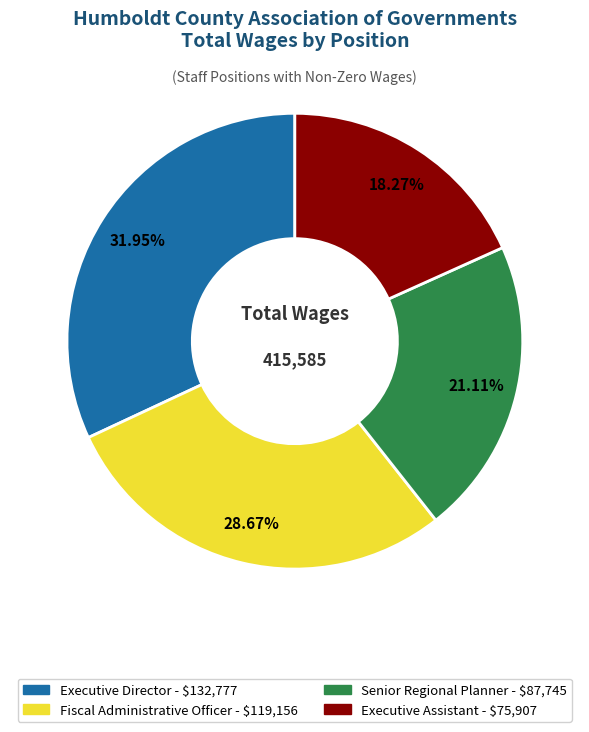

Is it true that Fiscal Administrative Officer is 17% of the pie?

False